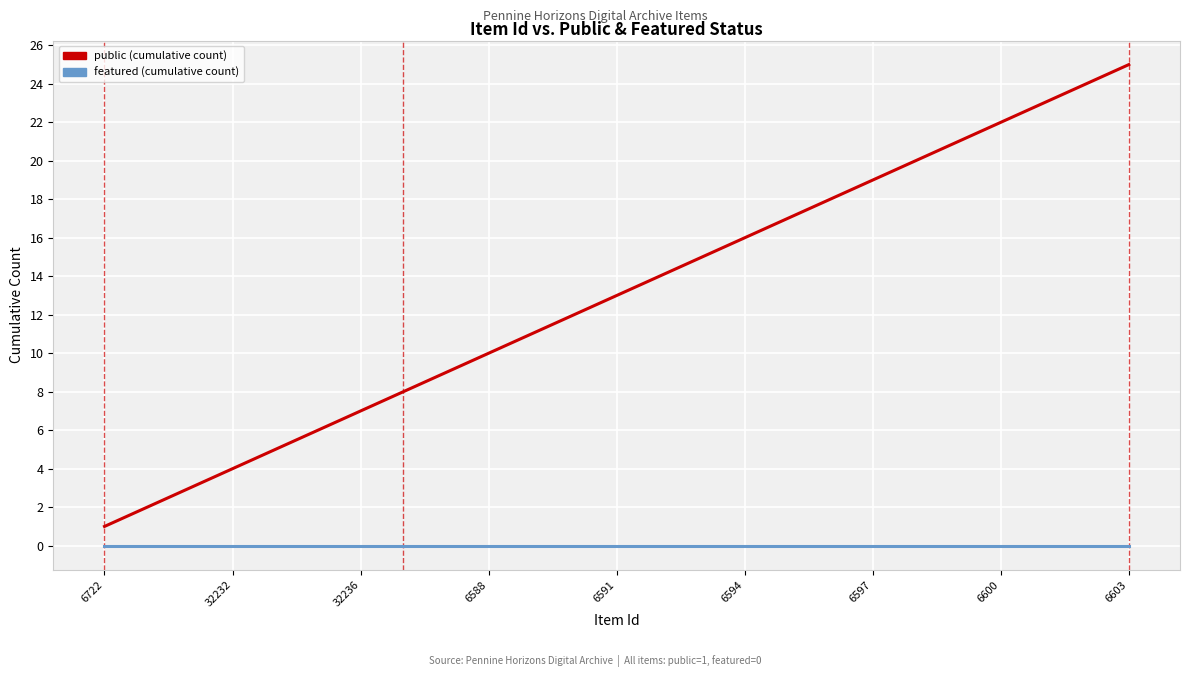

How many lines are shown in the chart?

2